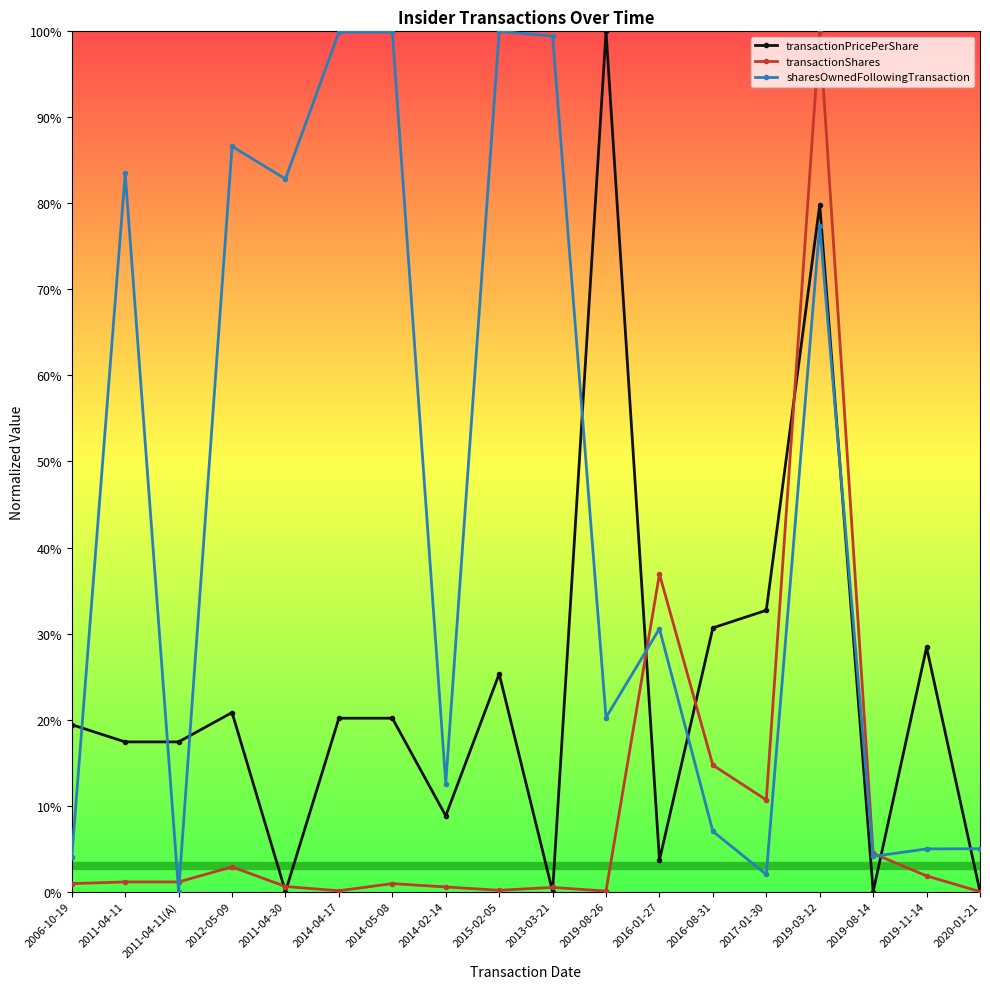

What is the difference between the highest and lowest values at 2014-04-17?

1.0